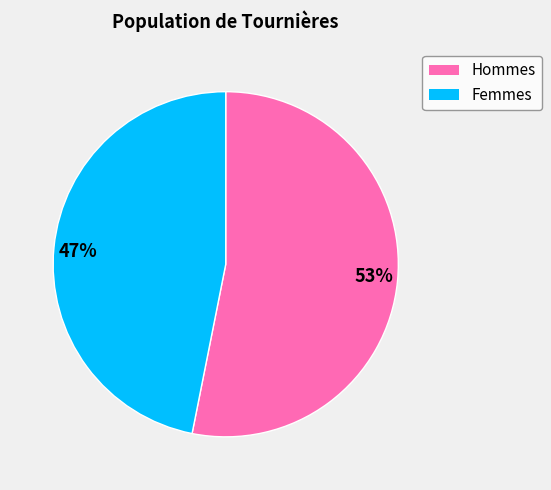

Combined, do 47% and 53% account for over 50%?

Yes